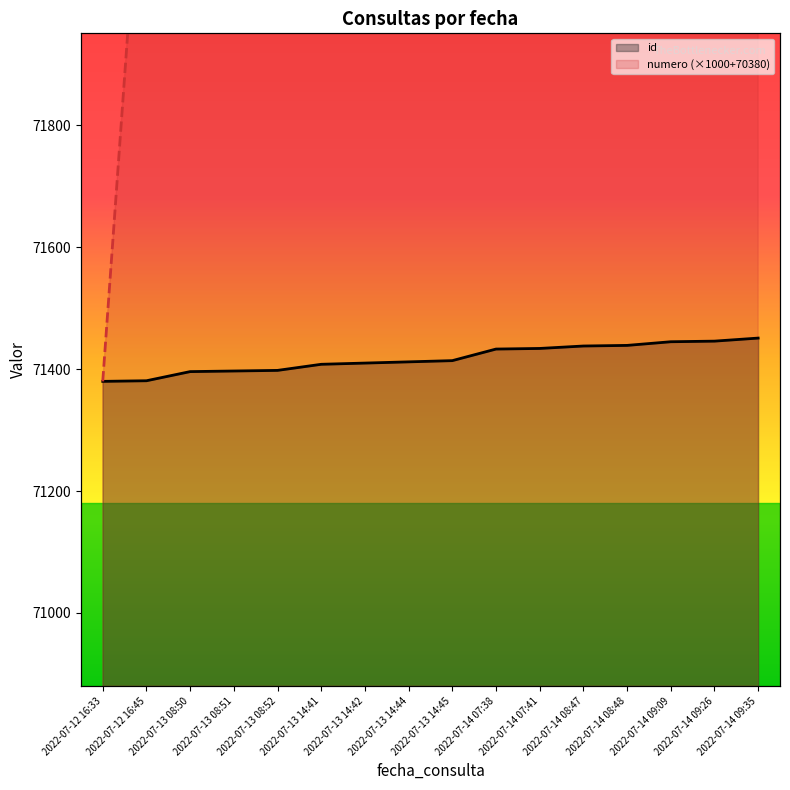

Which series has the largest total across all categories?

numero (×1000+70380)